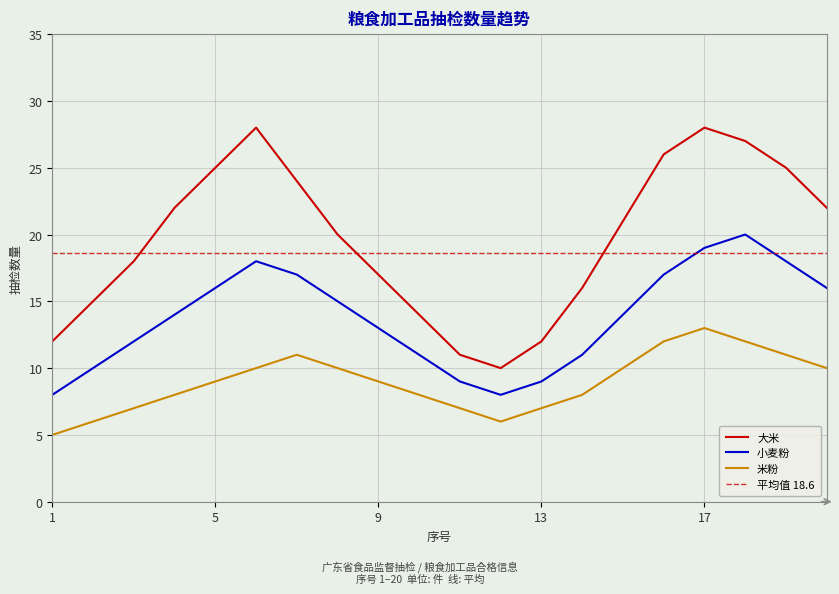

Count the number of data series in this chart.

3